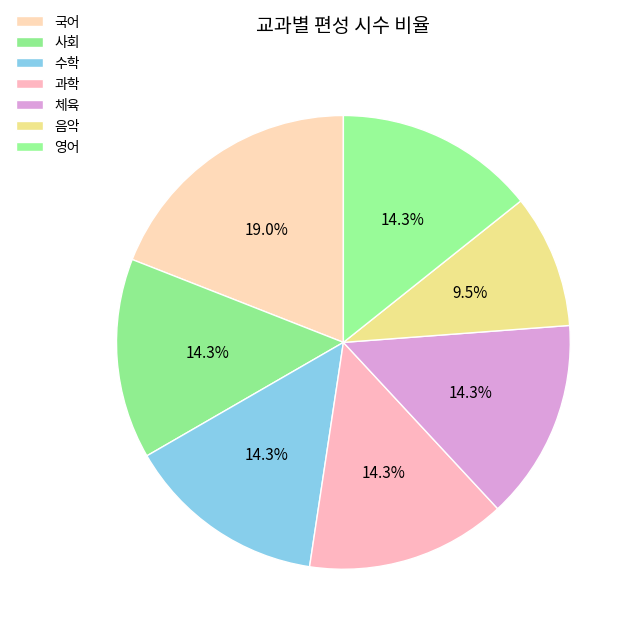

To the nearest percent, what is the average slice percentage?

14%